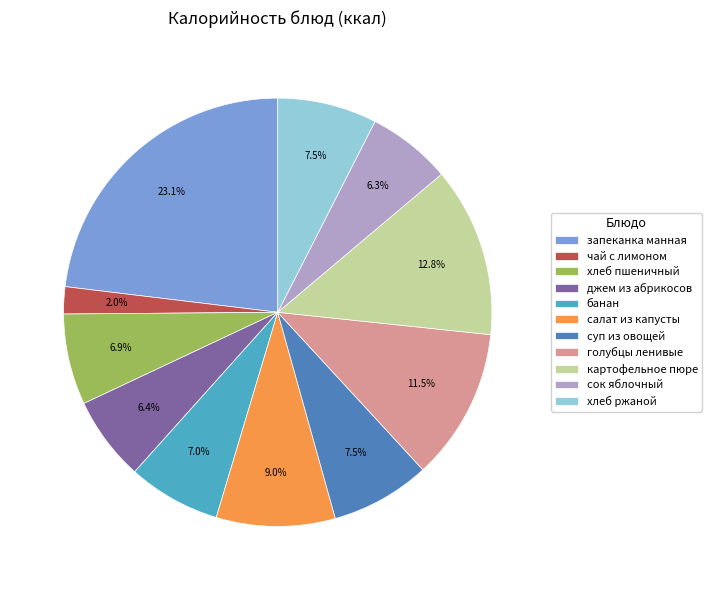

What is the largest slice in the pie chart?

запеканка манная